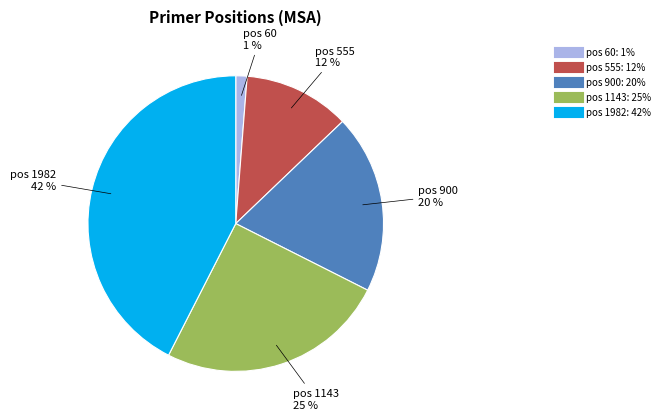

To the nearest percent, what is the difference between the largest and smallest slice percentages?

41%